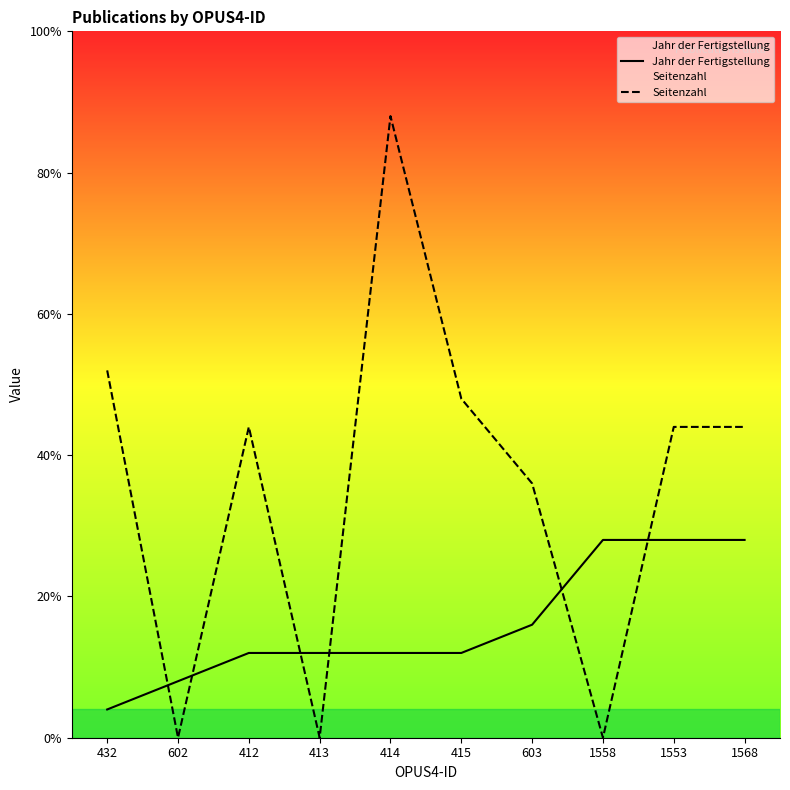

Where does the Jahr der Fertigstellung series first go above 3?

603